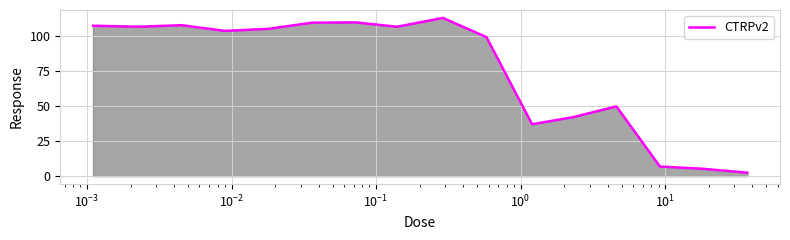

What is the smallest value displayed?

2.5